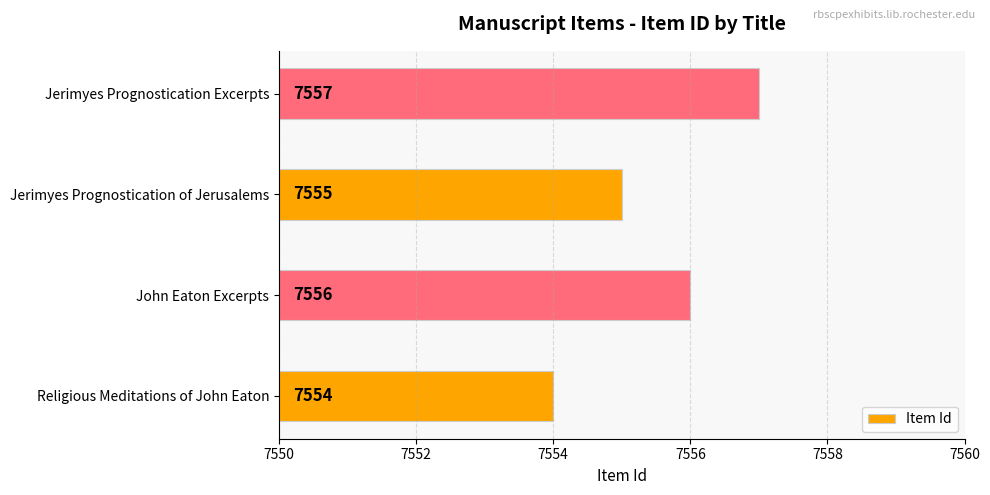

How many bars are there in total?

4